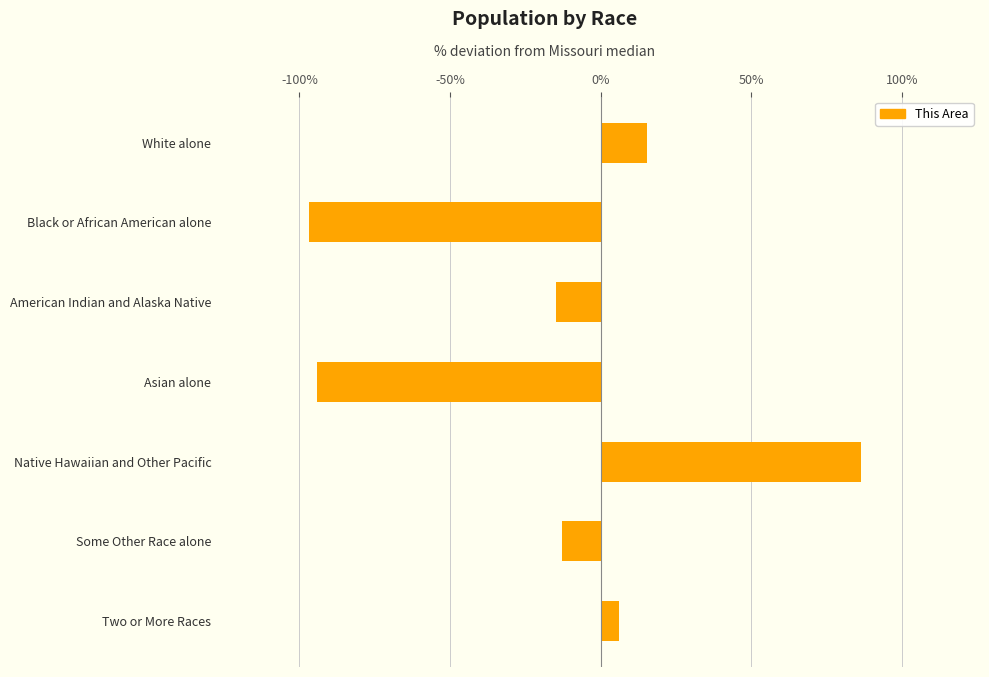

Reading top to bottom, what are all the values shown in this chart?

White alone=15.4	Black or African American alone=-96.9	American Indian and Alaska Native=-14.7	Asian alone=-94.0	Native Hawaiian and Other Pacific=86.6	Some Other Race alone=-12.9	Two or More Races=6.3